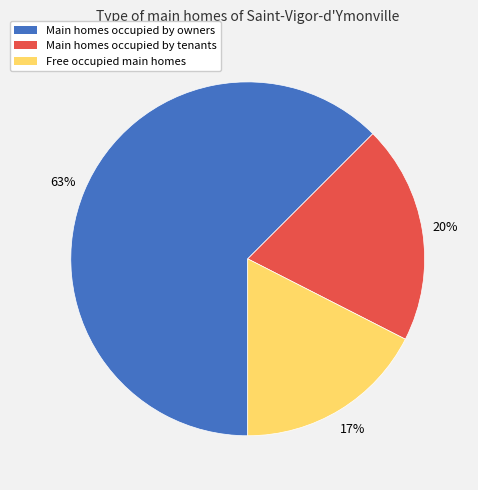

Do Main homes occupied by owners and Main homes occupied by tenants together represent more than half of the pie?

Yes